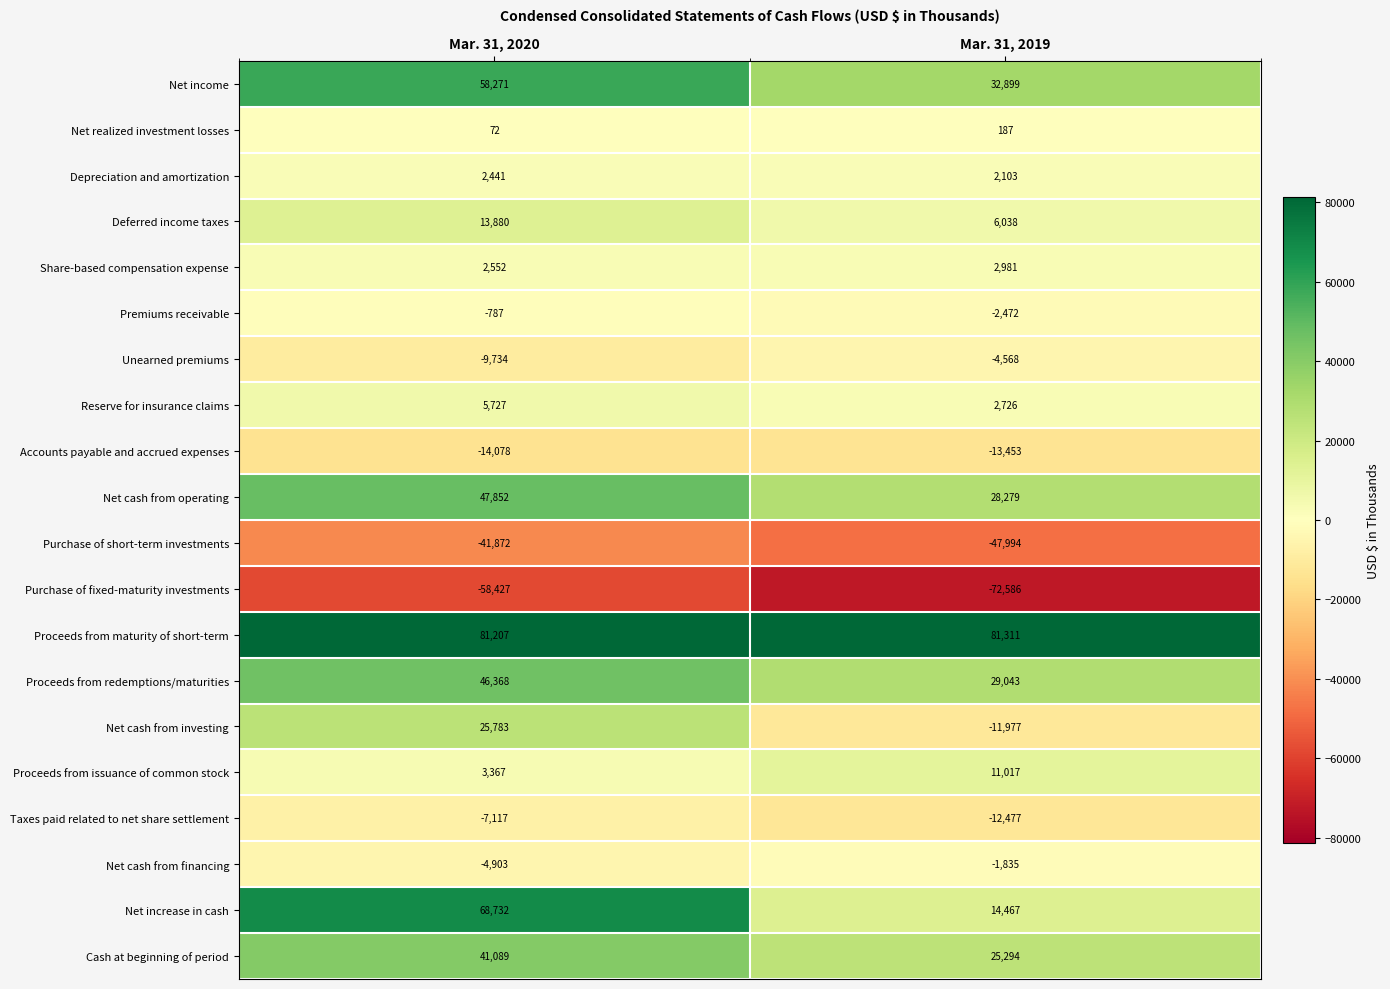

Is it true that Deferred income taxes equals 9220 at Mar. 31, 2019?

False